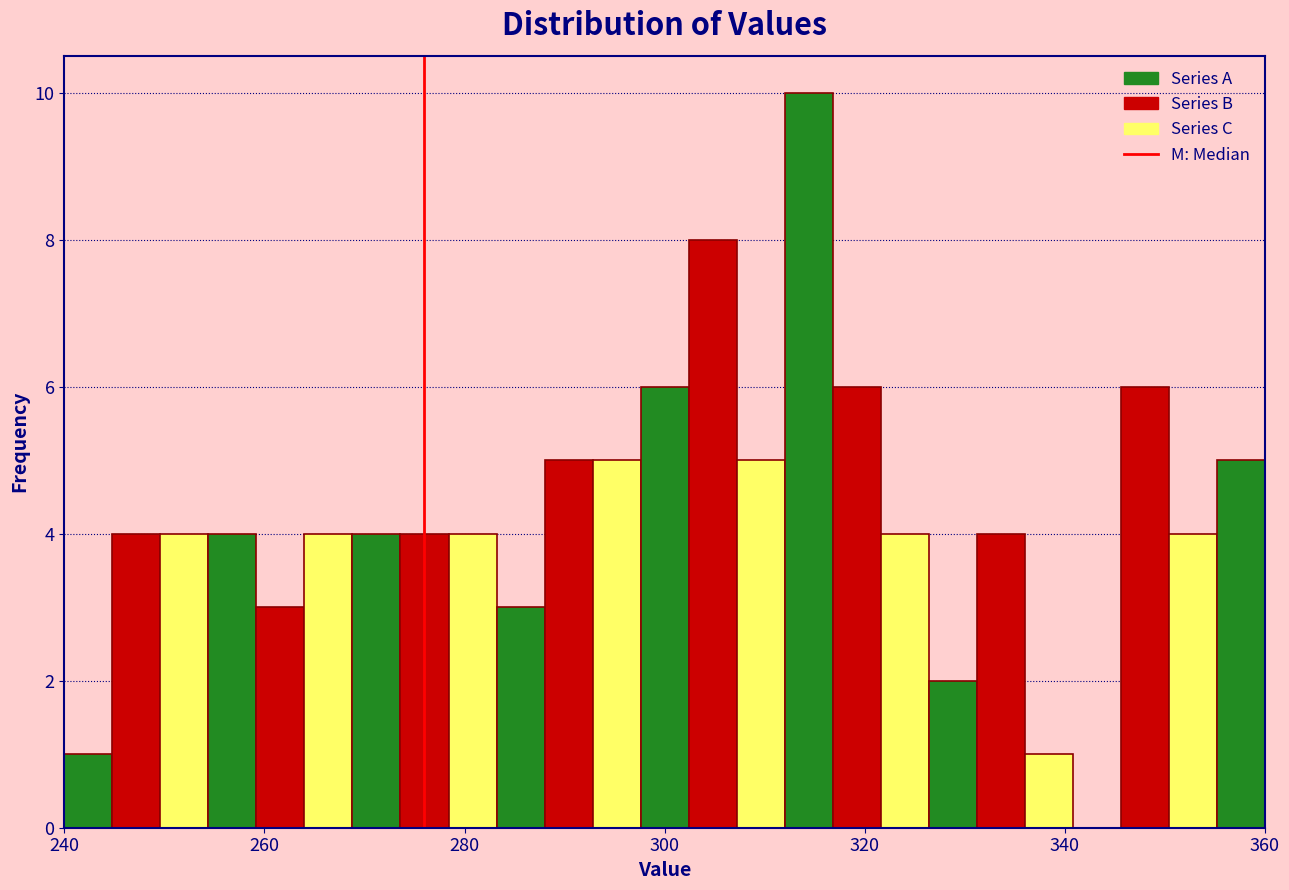

Around what value on the x-axis is the tallest bar? Give the approximate position of its centre, as read against the axis.

314